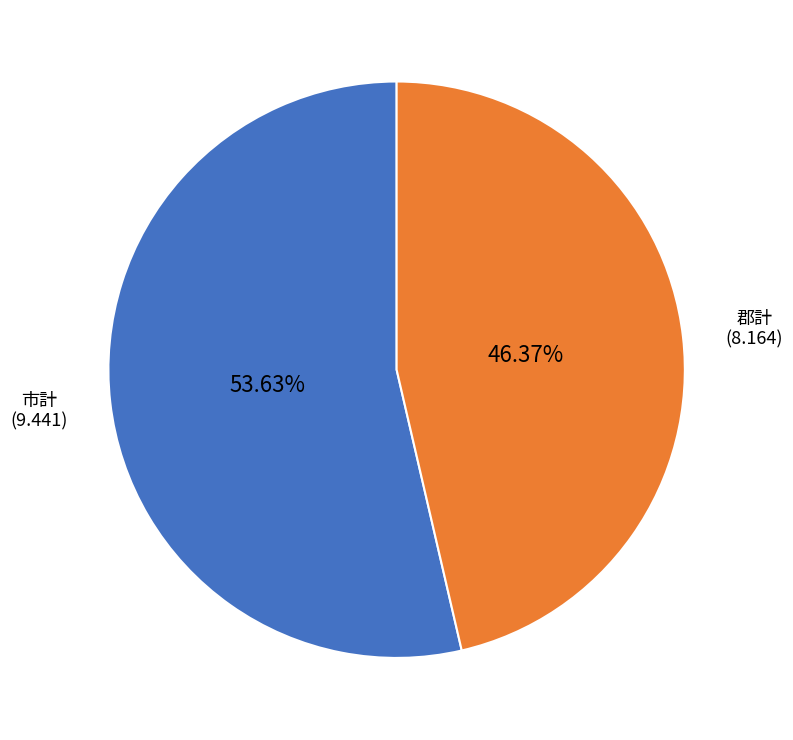

Which slice is the smallest?

郡計